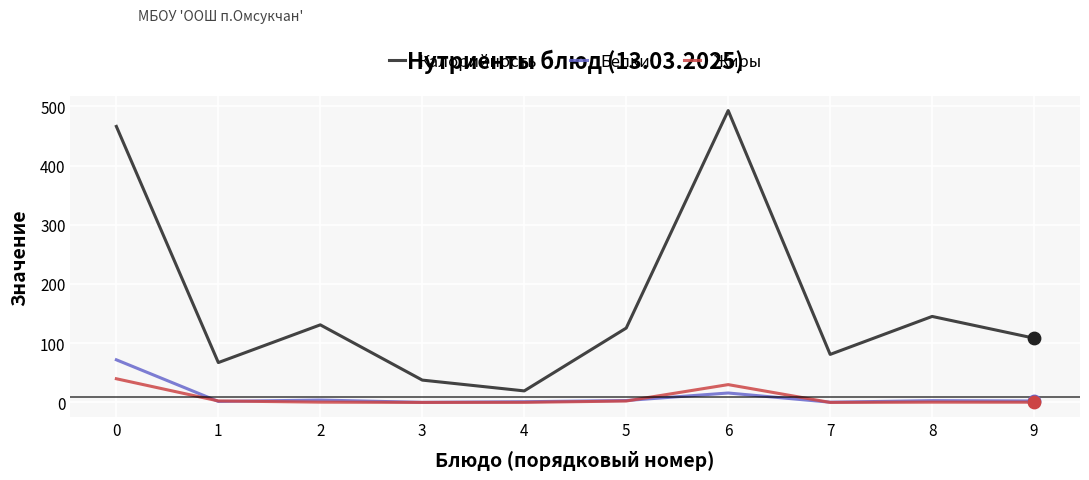

At how many categories does at least one series exceed 204?

2